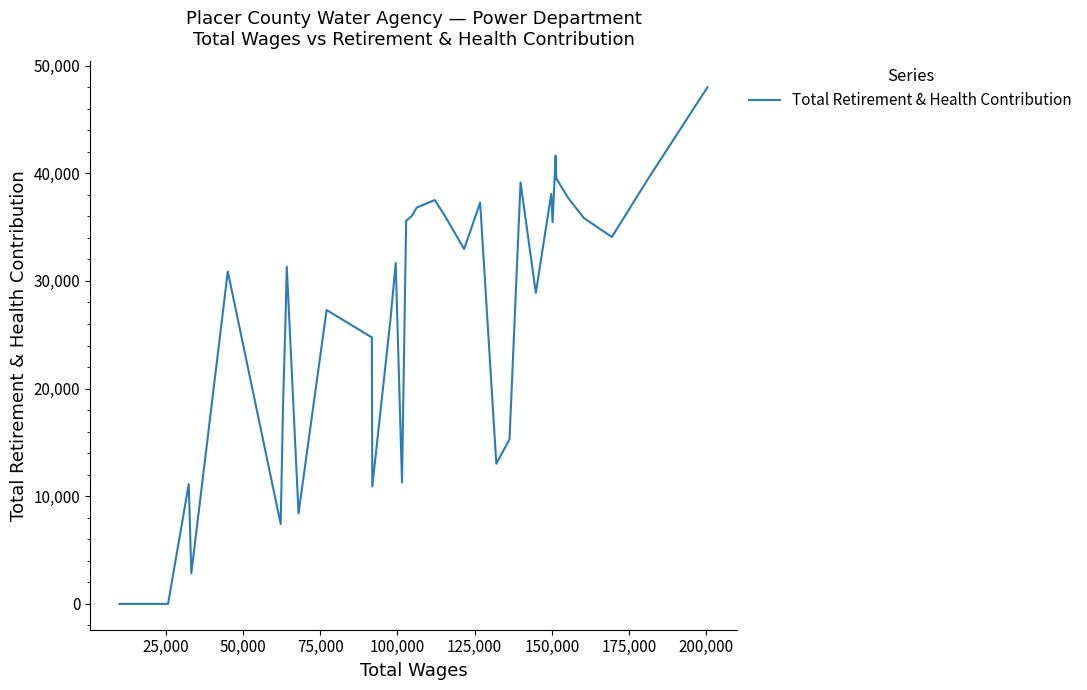

What is the difference between the maximum and minimum values?

47991